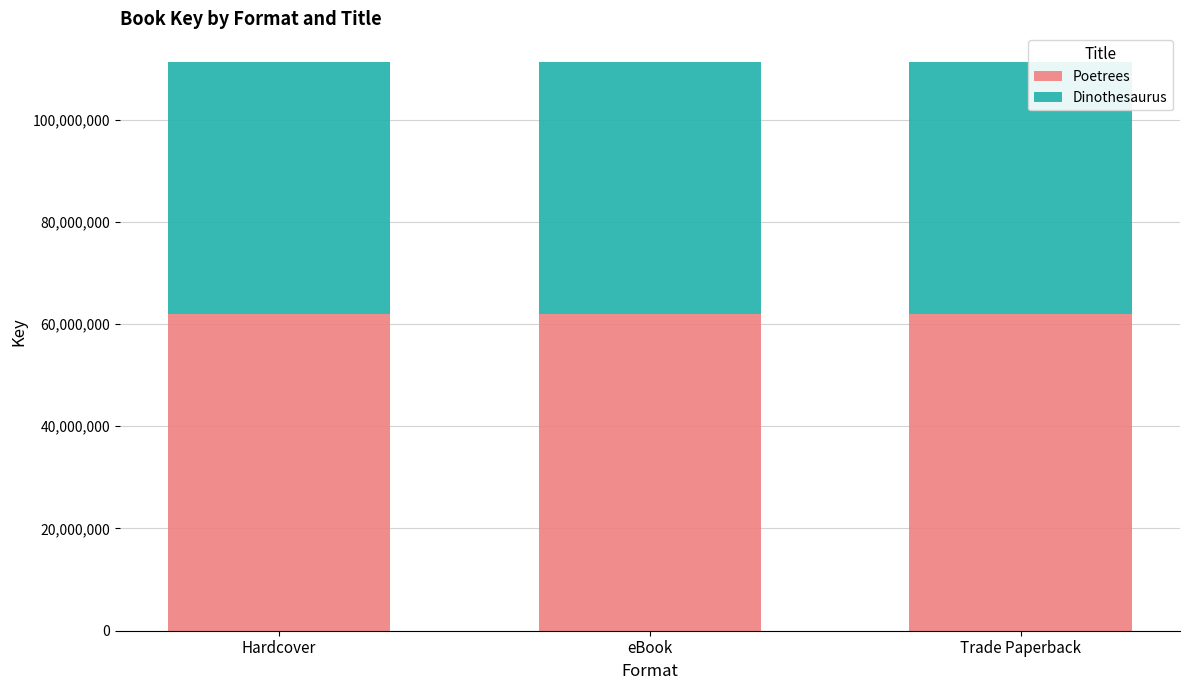

What is the approximate value of Poetrees at eBook?

61878871